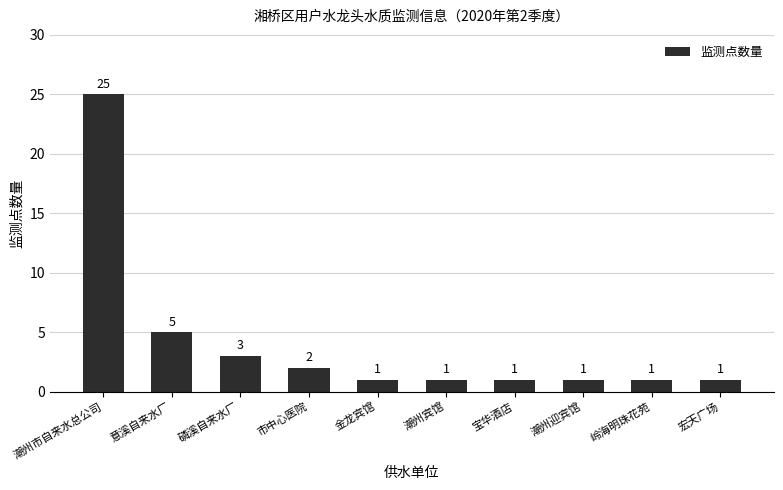

How many series are shown in this chart?

1